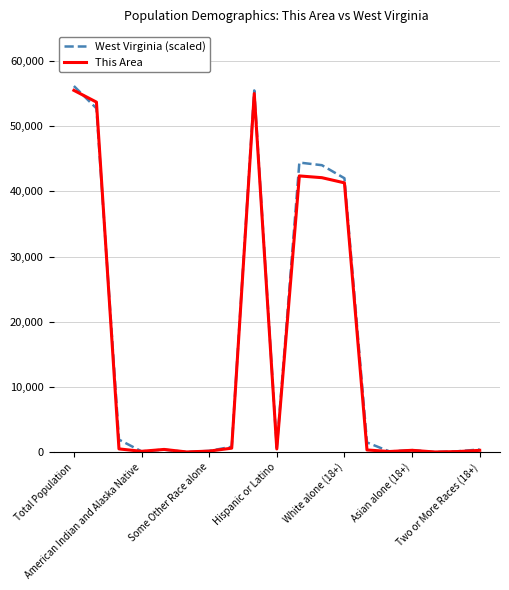

What is the highest value of the This Area series?

55486.0